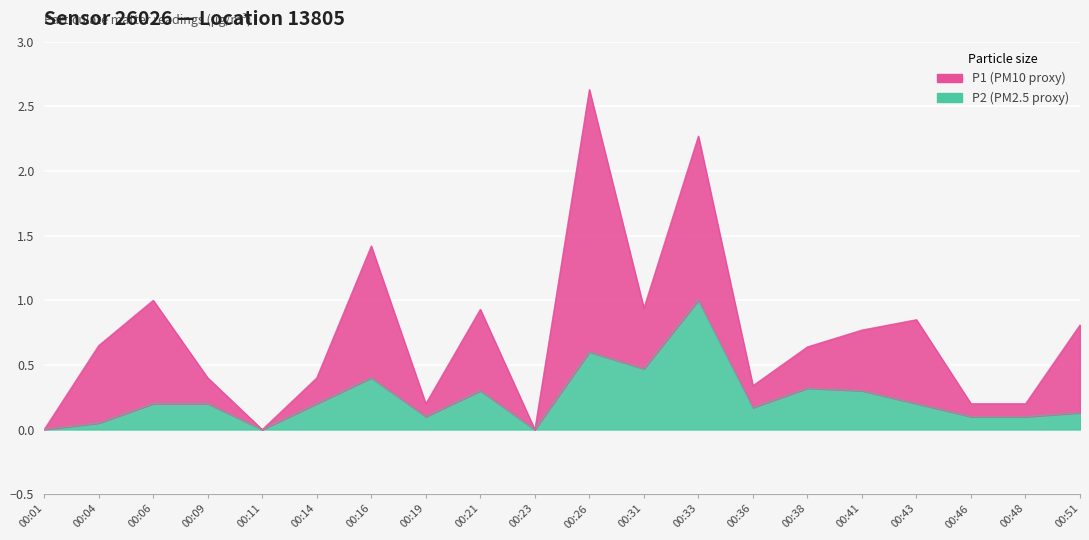

True or false: the data has more than 2 interior local peaks.

True